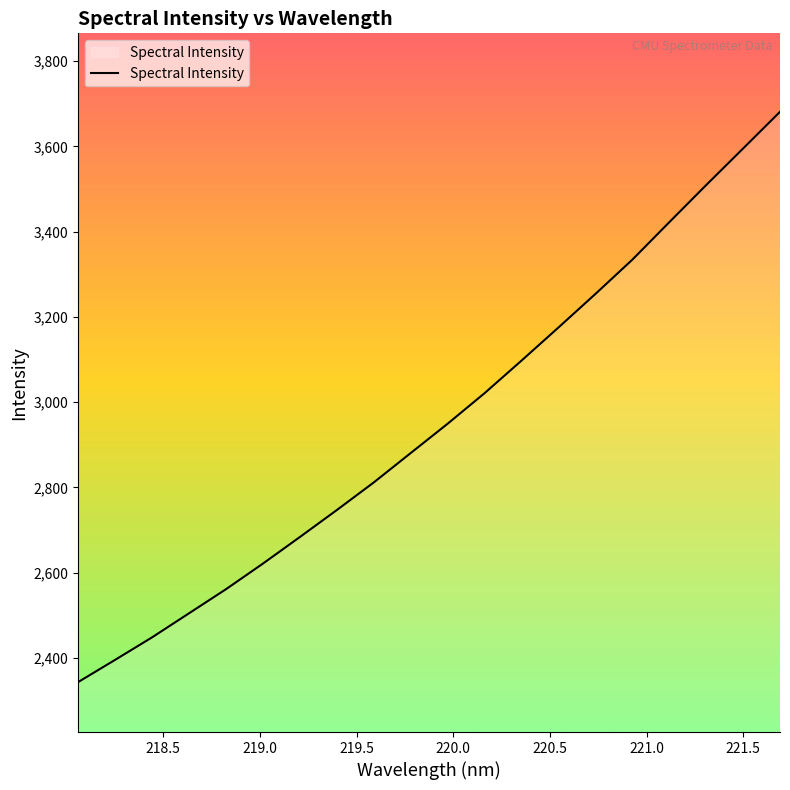

What is the greatest value displayed?

3680.9